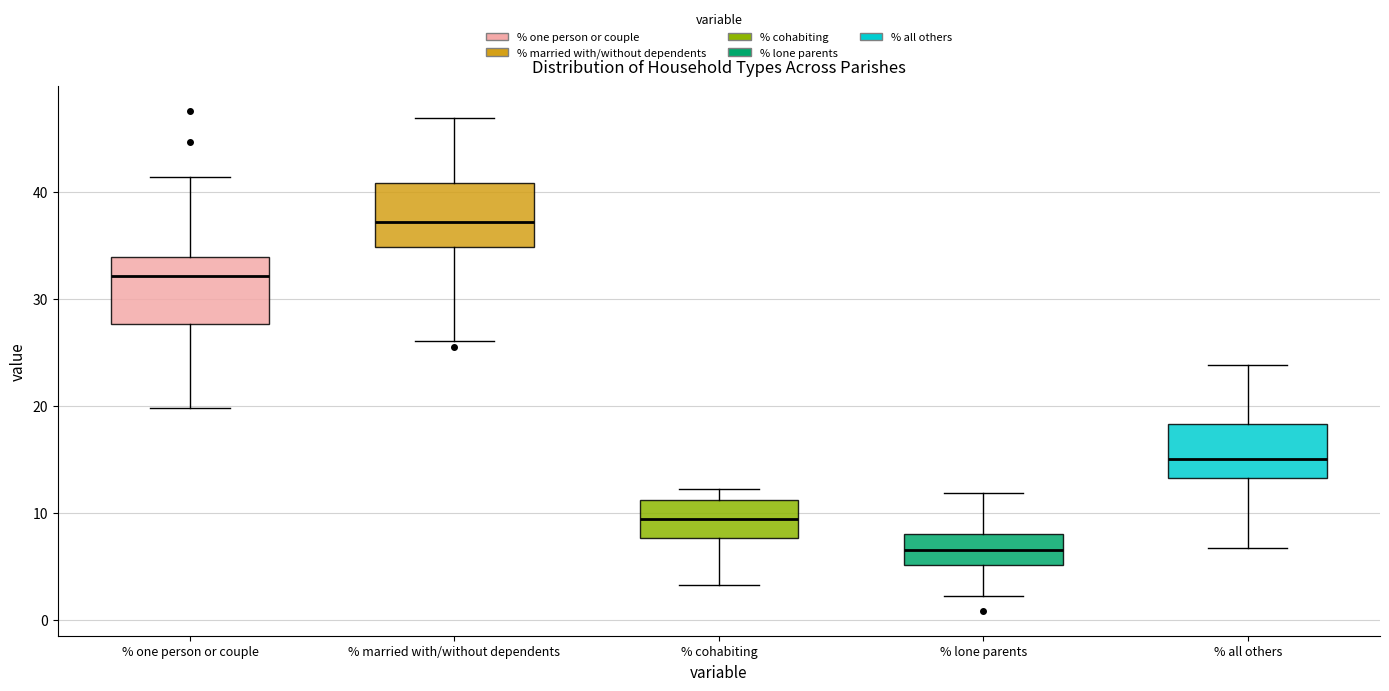

Reading left to right, transcribe this box plot: for each box, give where its median line is, the range the box spans, and where its two whiskers end, as read against the y-axis. The values are not printed on the chart, so give them approximately, as read against the axis.

% one person or couple: median 32, box 28 to 34, whiskers 20 to 41
% married with/without dependents: median 37, box 35 to 41, whiskers 26 to 47
% cohabiting: median 9, box 8 to 11, whiskers 3 to 12
% lone parents: median 7, box 5 to 8, whiskers 2 to 12
% all others: median 15, box 13 to 18, whiskers 7 to 24